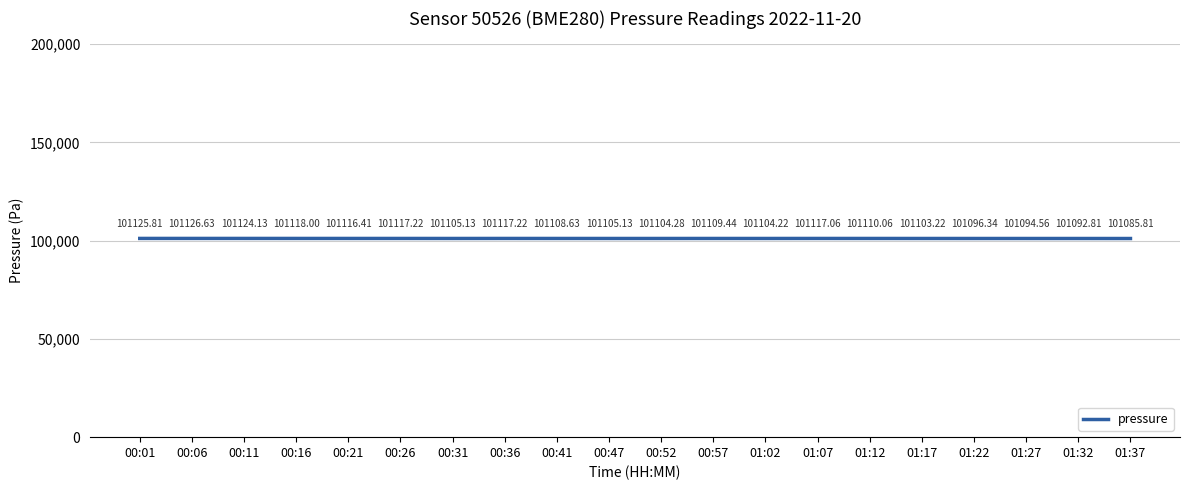

What is the average value?

101109.1